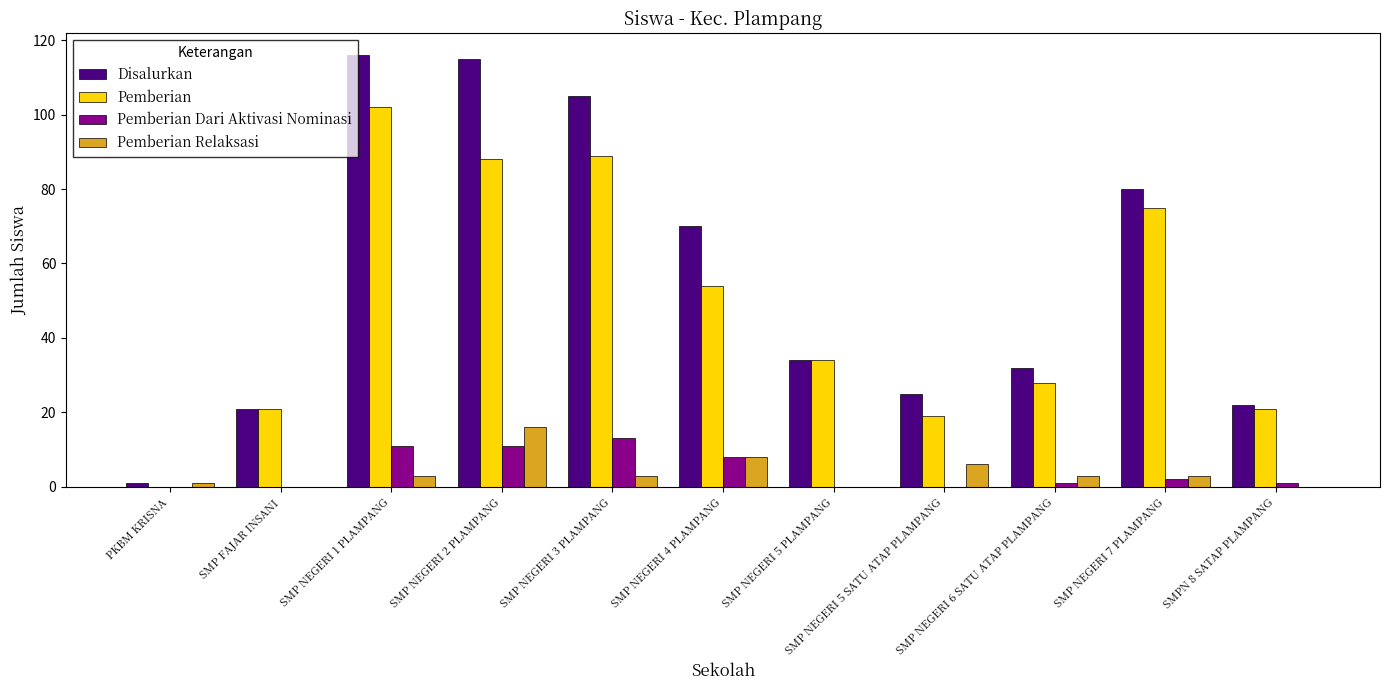

How many groups of bars are there?

11